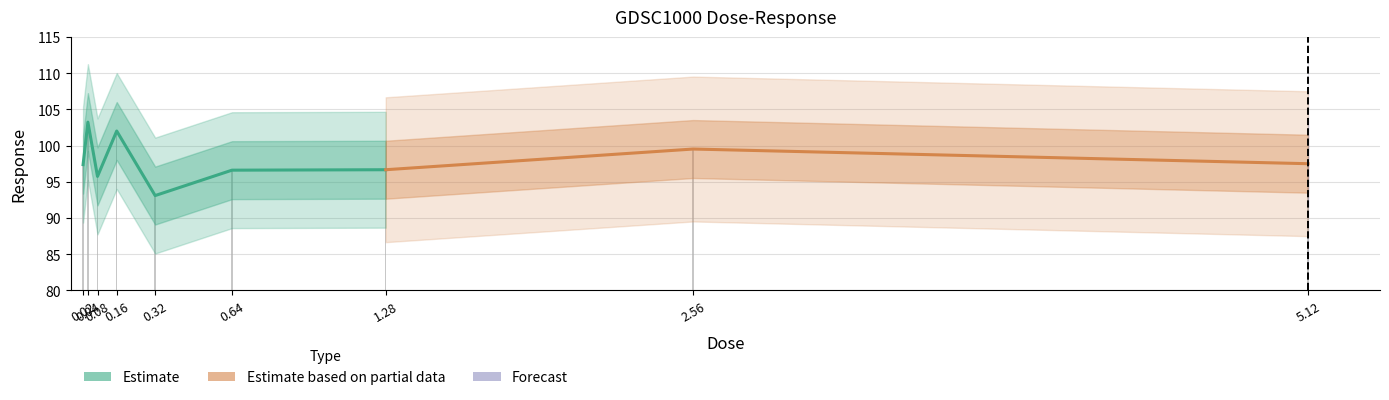

What is the difference between the maximum and minimum values?

10.1